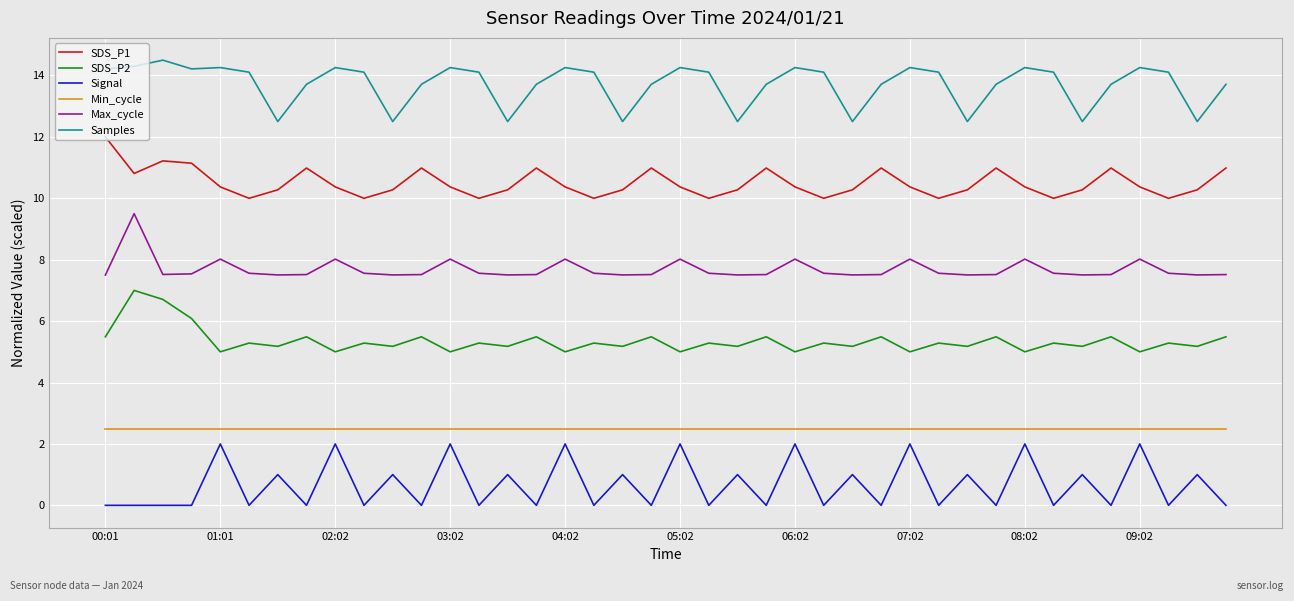

True or false: SDS_P2 and Samples intersect in this chart.

False